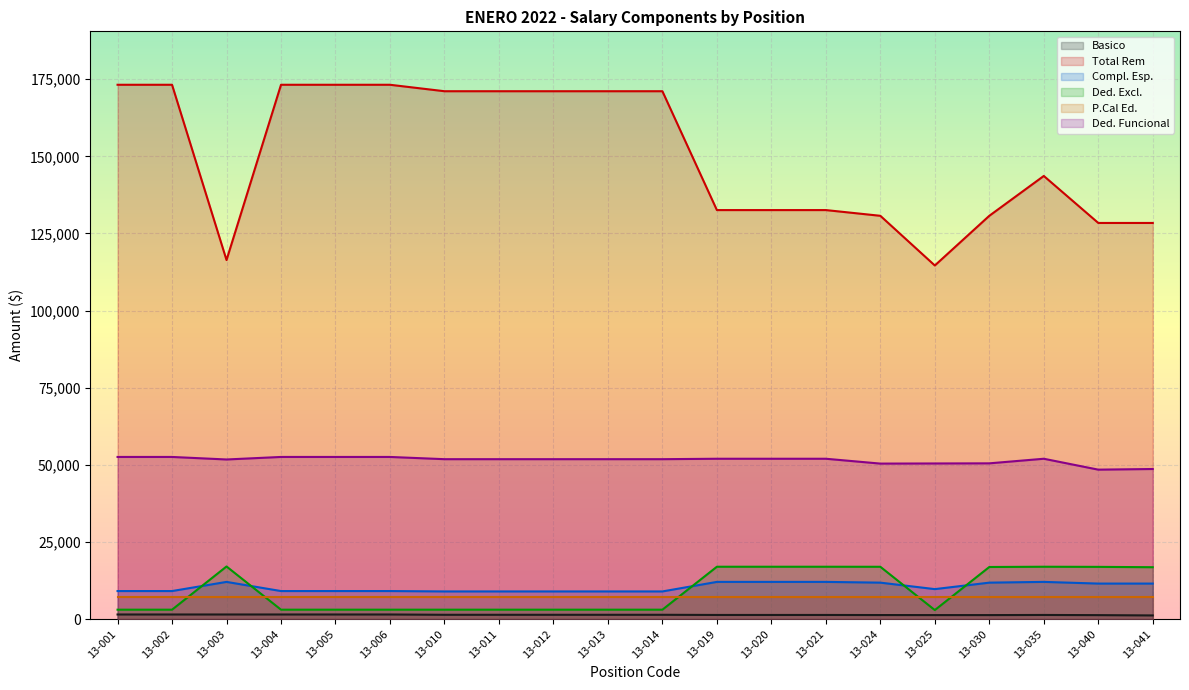

True or false: Ded. Excl. and Basico intersect in this chart.

False